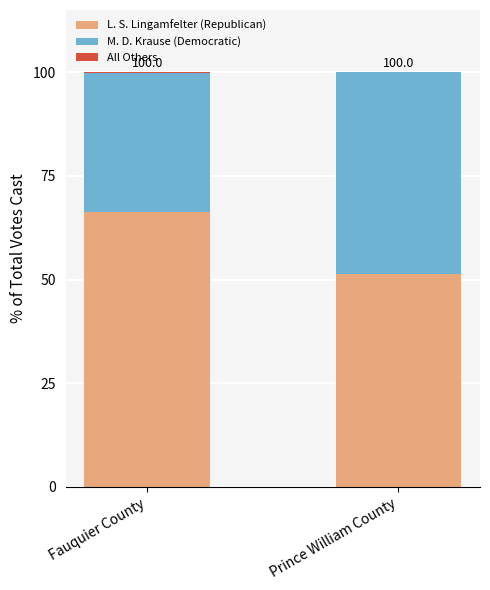

True or false: L. S. Lingamfelter (Republican) has a value of 66.3 at Fauquier County.

True